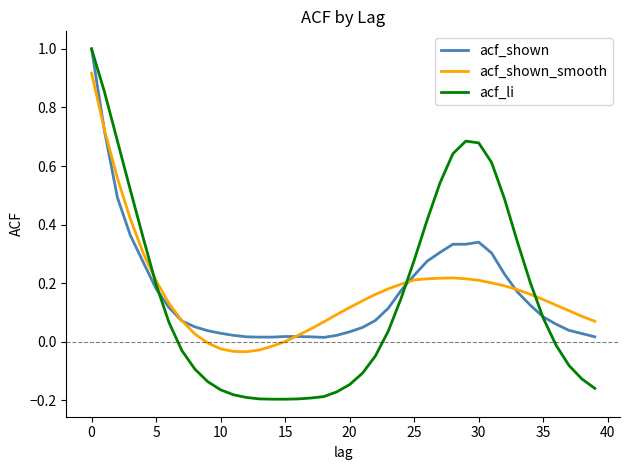

List the series in order of their peak value, highest first.

acf_shown, acf_li, acf_shown_smooth